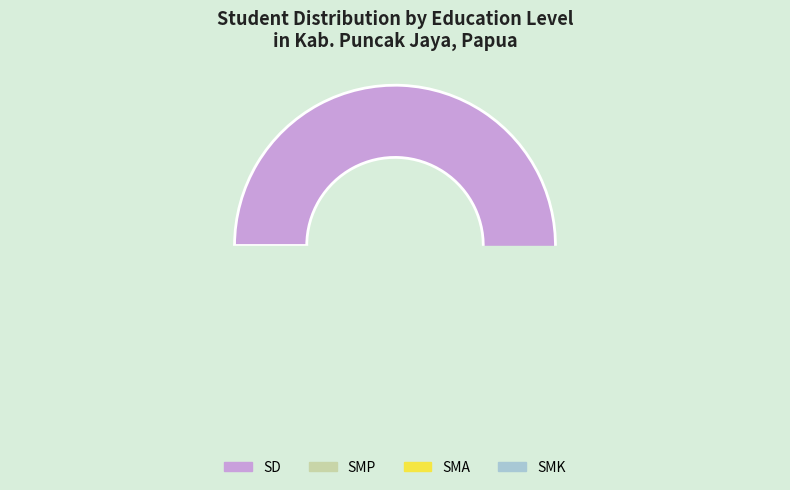

True or false: Kec. Ilu accounts for 1% of the total.

False